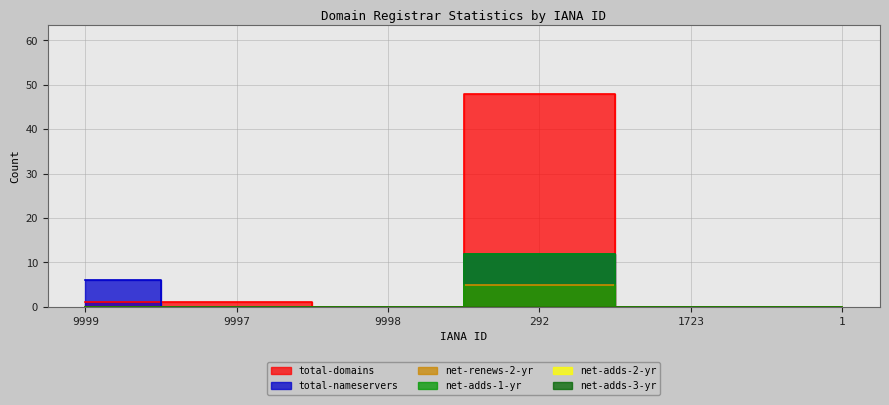

Which series has the largest range (max minus min)?

total-domains